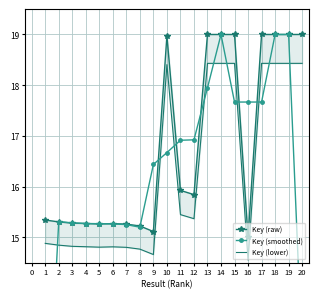

At how many categories does at least one series exceed 14?

20